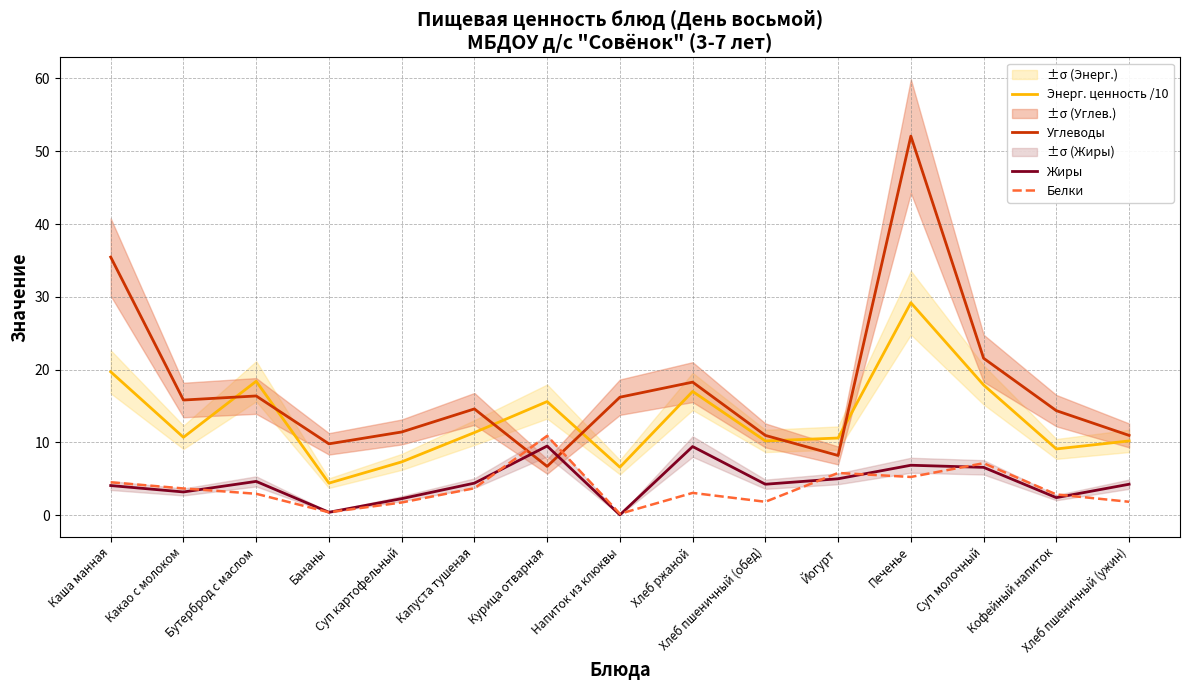

What is the maximum value for Углеводы?

52.1